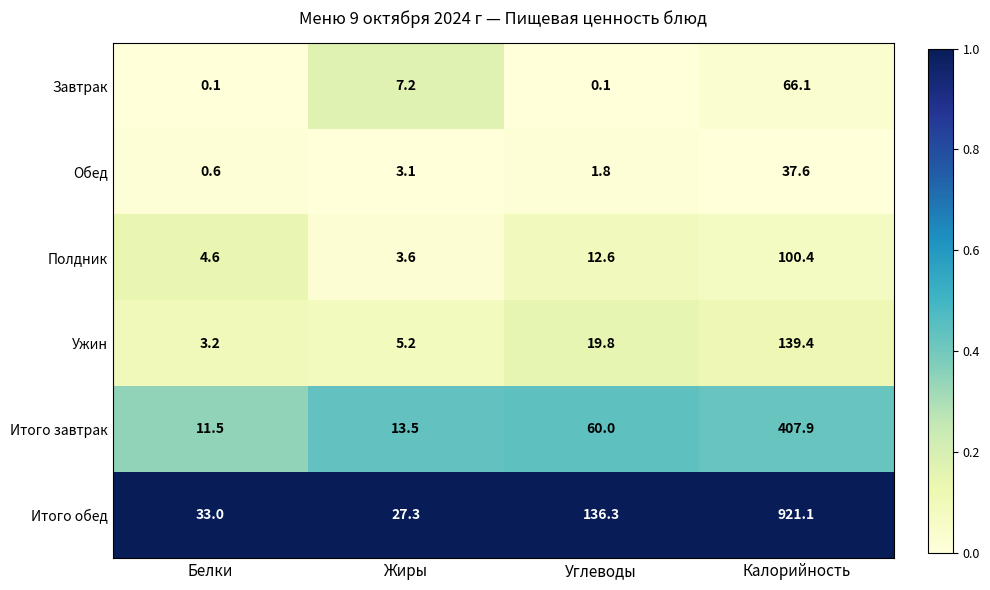

Which series has the widest spread of values?

Итого обед